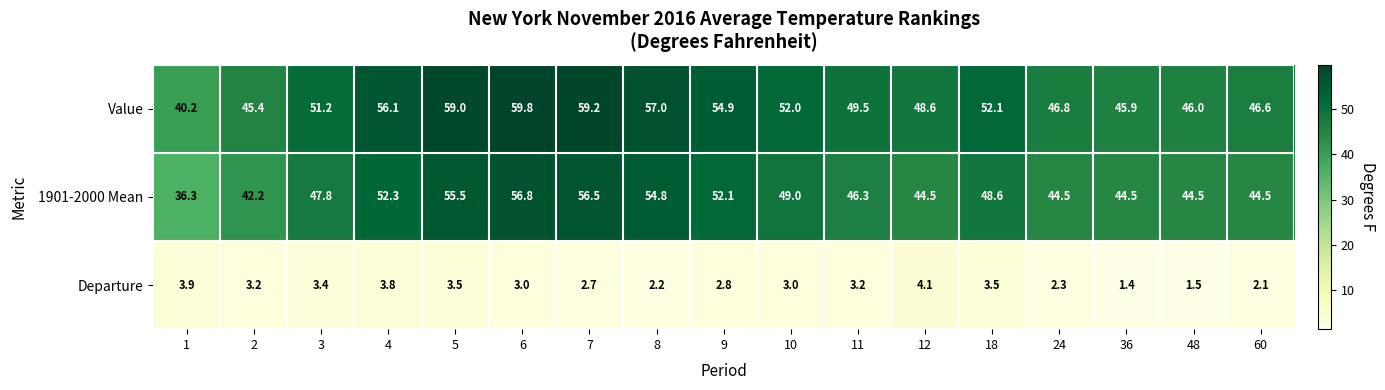

What is the average value of the 1901-2000 Mean series?

48.3